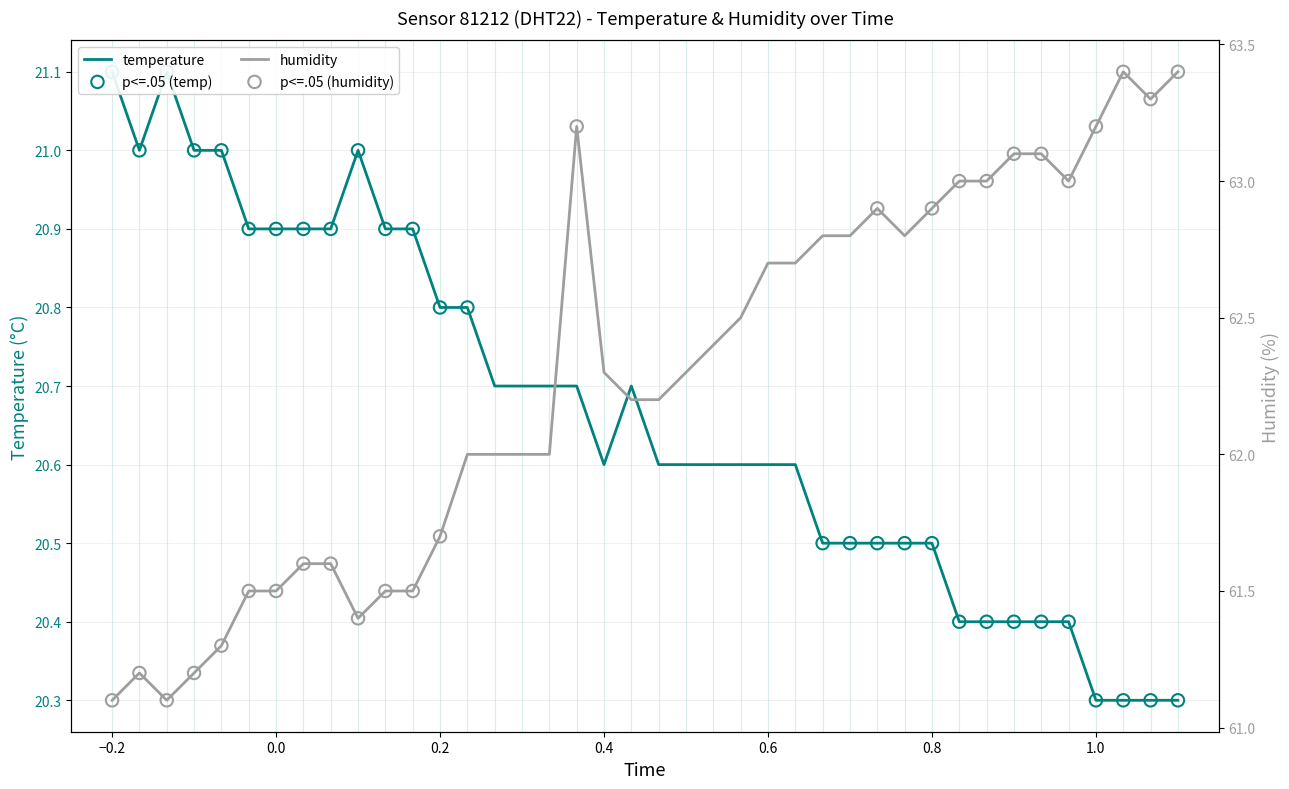

Which series contains the highest Y value?

humidity